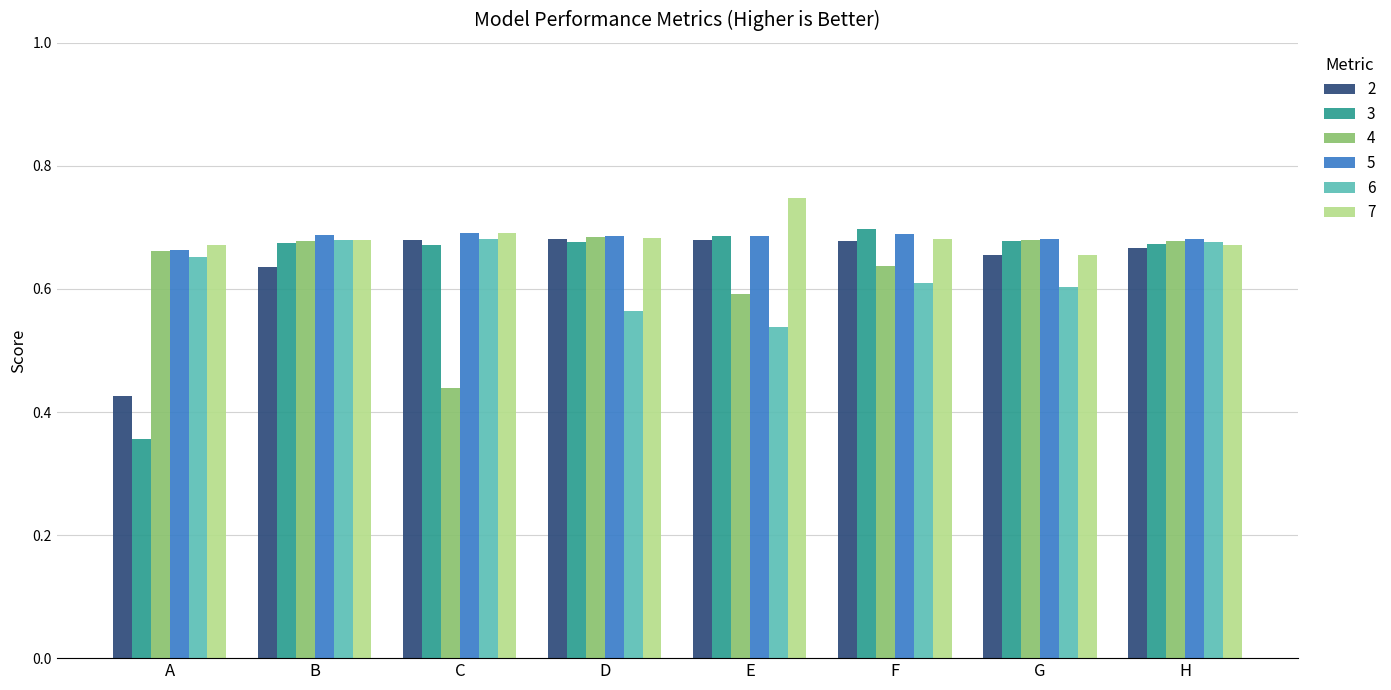

What are all the series names shown in the legend?

2, 3, 4, 5, 6, 7